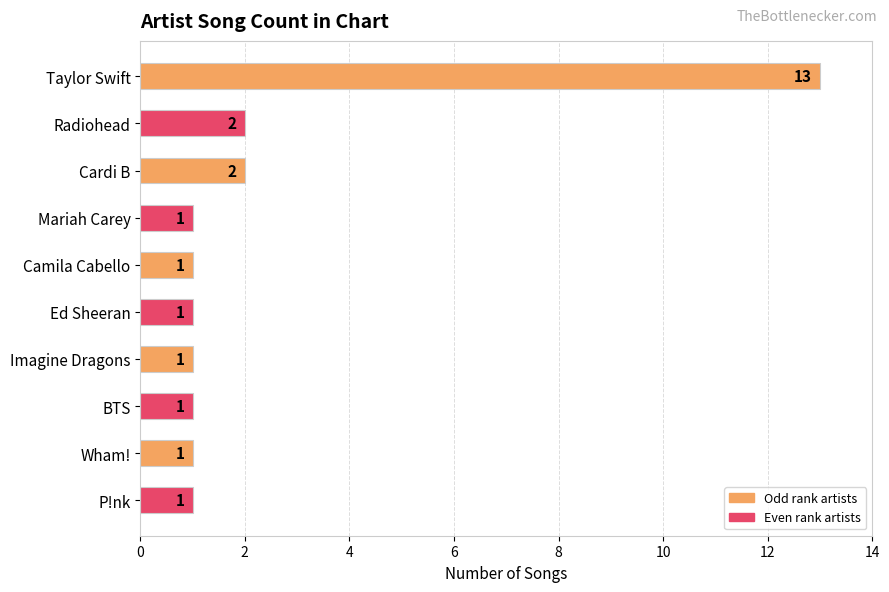

Reading top to bottom, what are all the values shown in this chart?

13	2	2	1	1	1	1	1	1	1